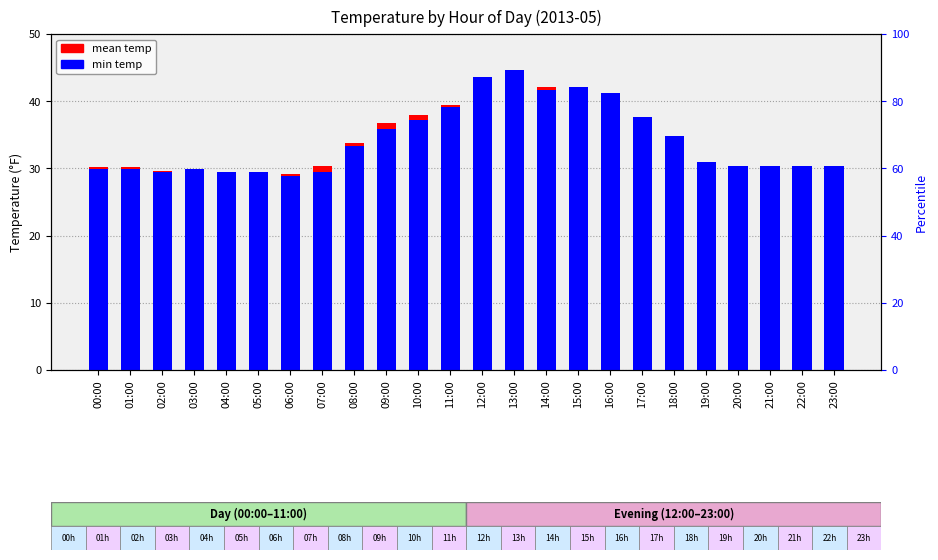

How many values in the mean temp series exceed 30?

19